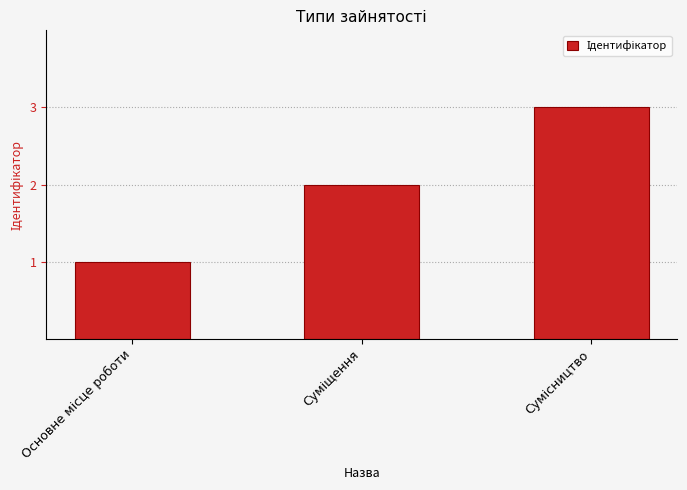

What is the difference between the maximum and second lowest values?

1